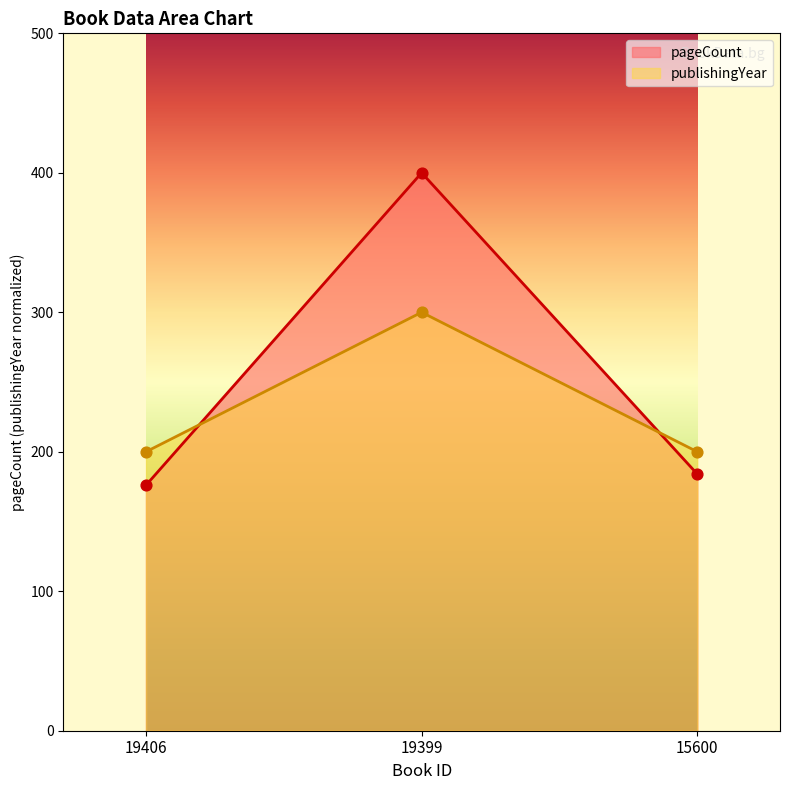

Which series reaches the maximum Y coordinate?

pageCount